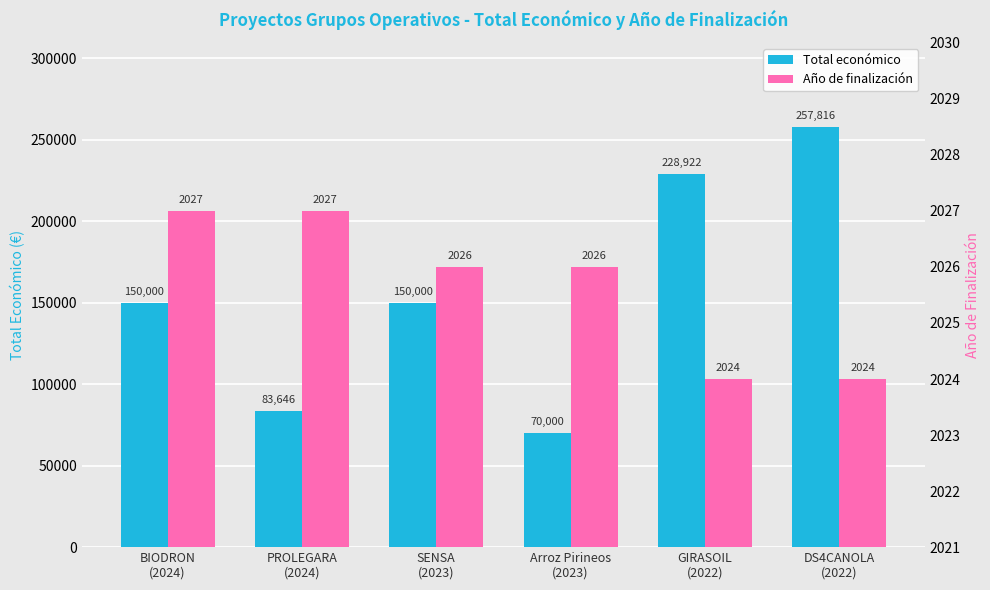

Which series changed the most between BIODRON
(2024) and SENSA
(2023)?

Año de finalización